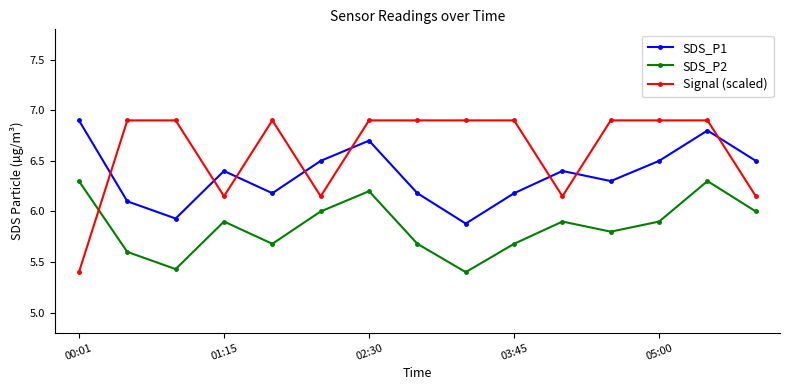

Rank the series by their average value, from lowest to highest.

SDS_P2, SDS_P1, Signal (scaled)